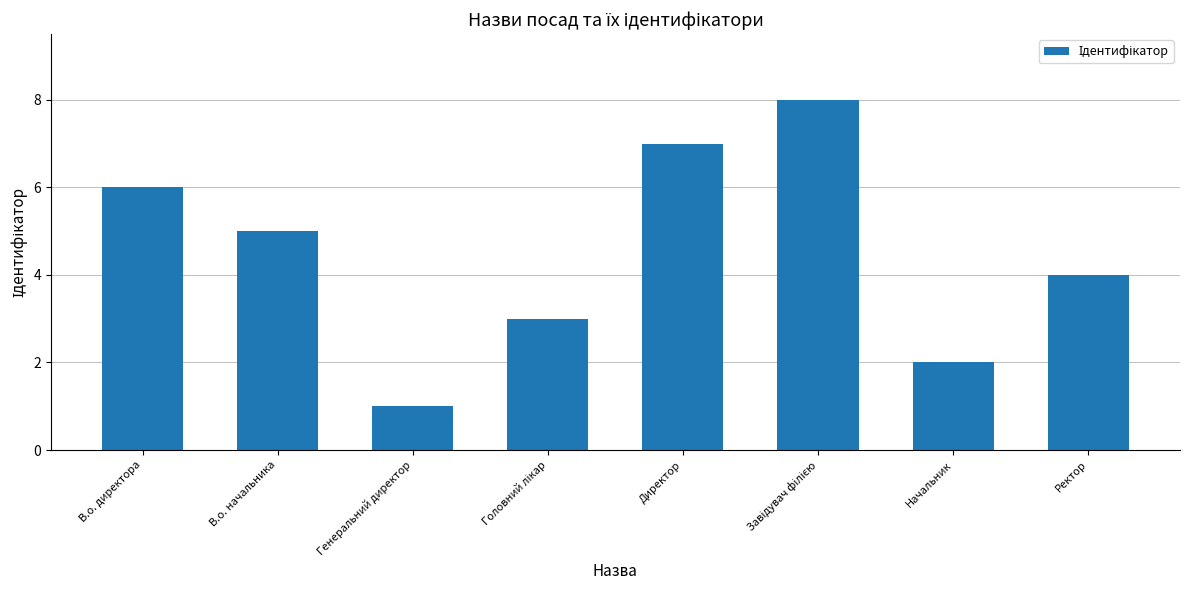

How many data points does each series have?

8